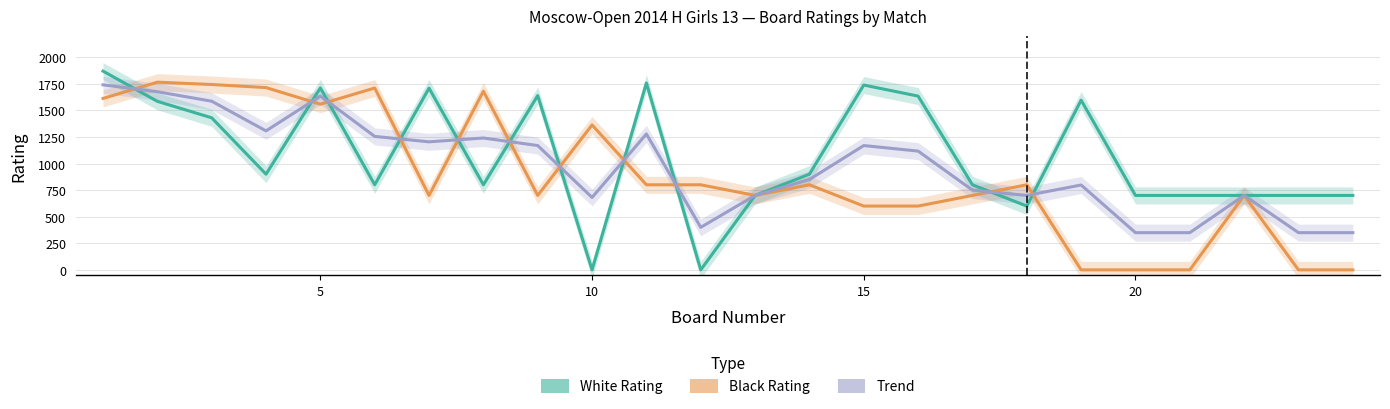

The Trend series shows 422 at 6. True or false?

False